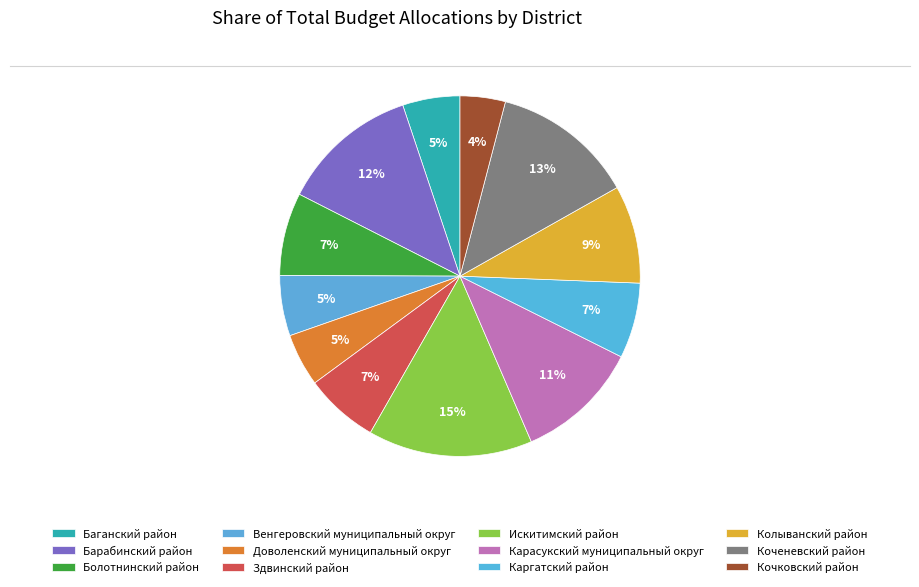

How many slices are in this pie chart?

12